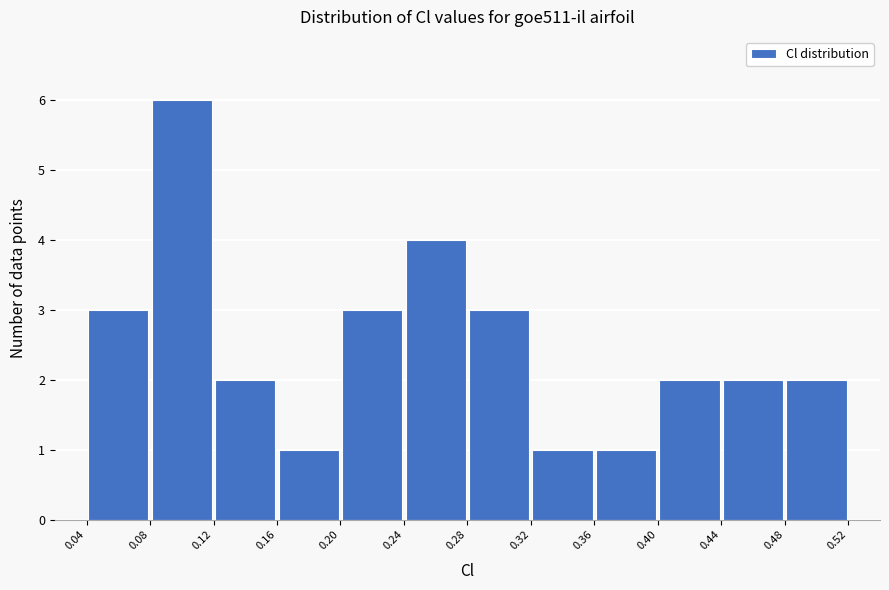

Which range on the x-axis has the tallest bar?

0.08 to 0.12